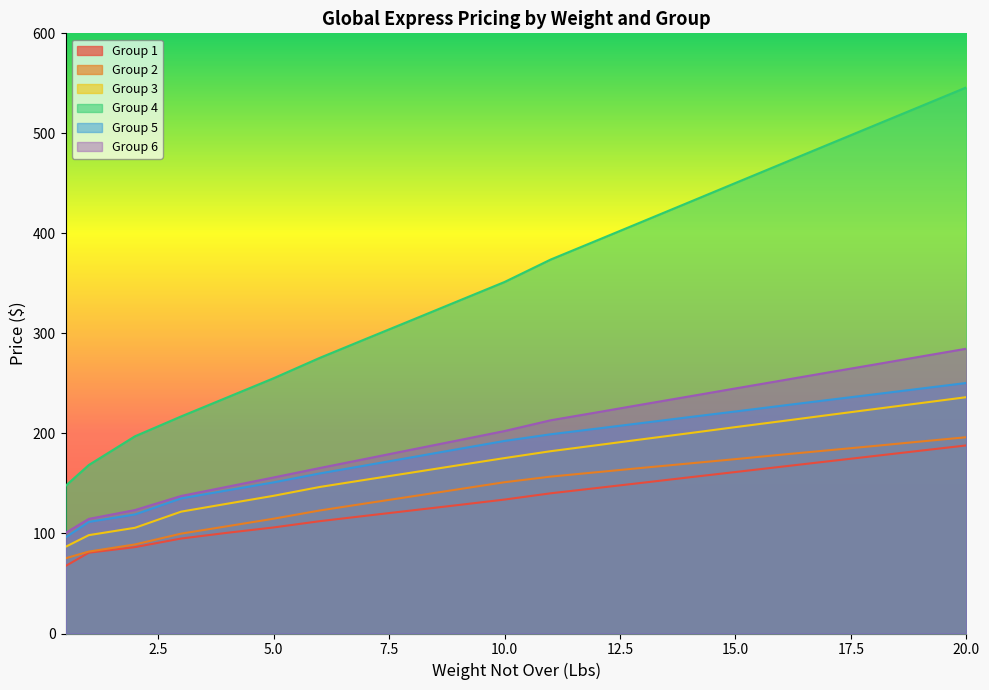

Reading right to left, what are all the values shown in this chart?

Group 1: 188.1	182.7	177.4	172.1	166.8	161.4	156.1	150.8	145.4	140.2	133.9	128.4	123.1	117.7	112.3	106.0	100.7	95.0	86.4	80.8	67.5
Group 2: 196.2	191.9	187.4	183.1	178.8	174.3	170.0	165.7	161.3	156.8	151.2	144.2	137.1	130.1	123.0	114.8	107.3	99.8	89.0	81.9	75.2
Group 3: 236.3	230.3	224.3	218.3	212.3	206.3	200.3	194.3	188.2	182.3	175.4	168.2	160.9	153.8	146.5	137.7	129.8	121.8	105.7	98.3	86.7
Group 4: 546.0	526.9	507.8	488.7	469.5	450.4	431.2	412.1	392.9	373.9	351.4	332.4	313.4	294.6	275.6	255.2	236.1	217.0	197.2	168.4	147.7
Group 5: 250.5	244.8	239.1	233.4	227.7	222.0	216.3	210.6	204.8	199.2	192.5	184.4	176.2	168.1	160.0	151.1	143.1	135.1	119.0	111.6	96.1
Group 6: 284.7	276.8	268.8	260.9	252.9	245.0	237.0	229.1	221.1	213.2	202.4	193.1	183.9	174.7	165.4	156.0	146.7	137.5	123.4	114.6	100.7